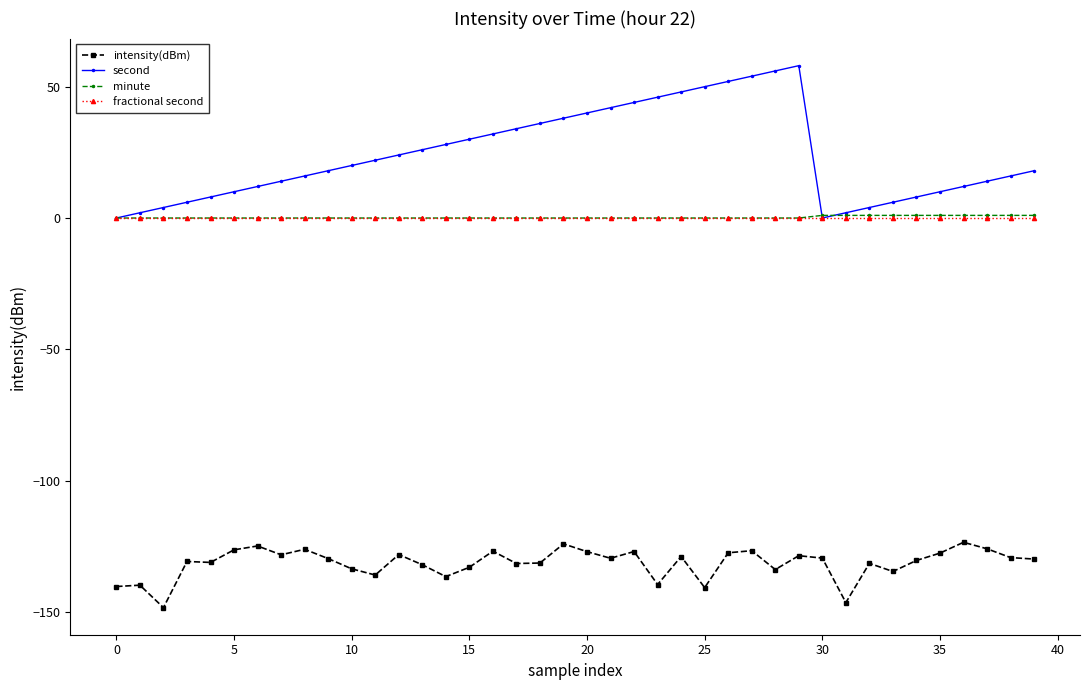

Which series has the largest total across all categories?

second